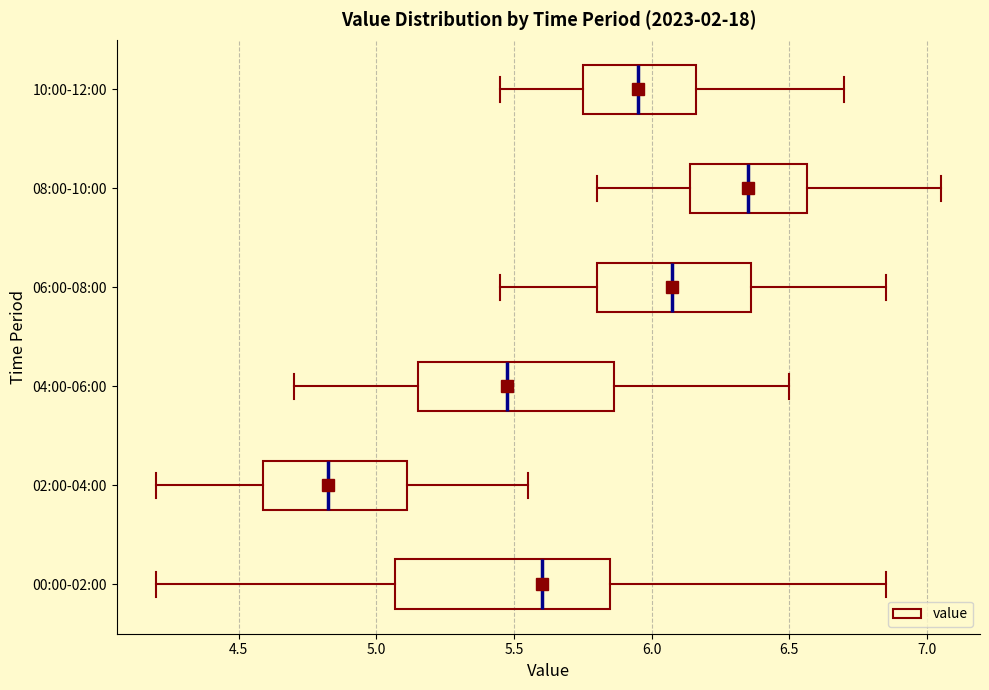

Which box has the furthest to the left median line?

02:00-04:00